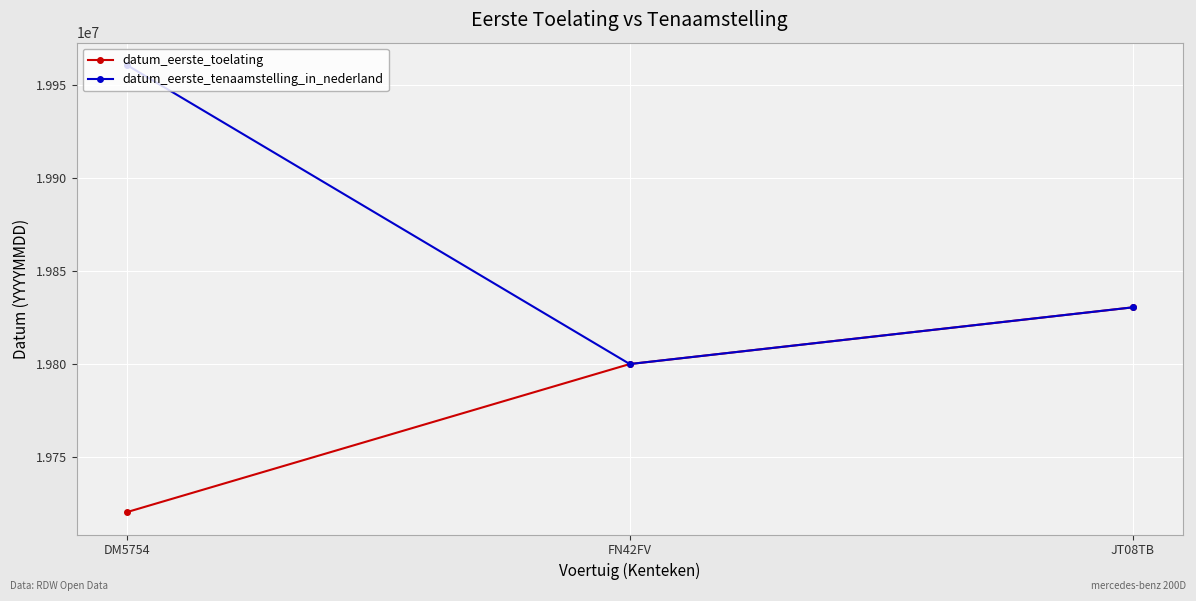

What is the lowest value of the datum_eerste_tenaamstelling_in_nederland series?

19800102